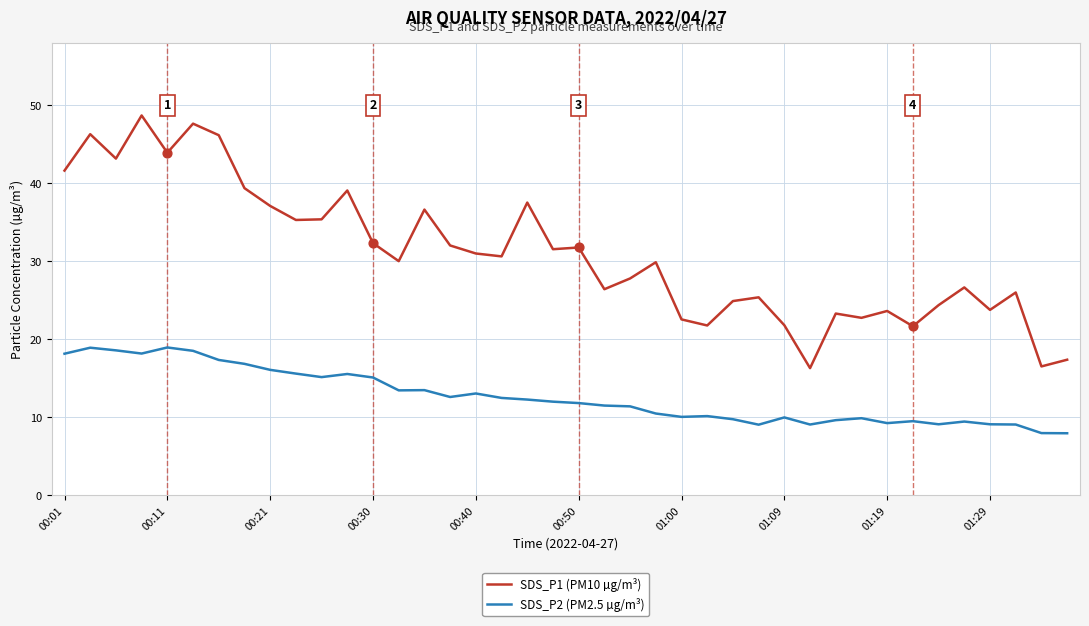

Which series has the largest total across all categories?

SDS_P1 (PM10 µg/m³)